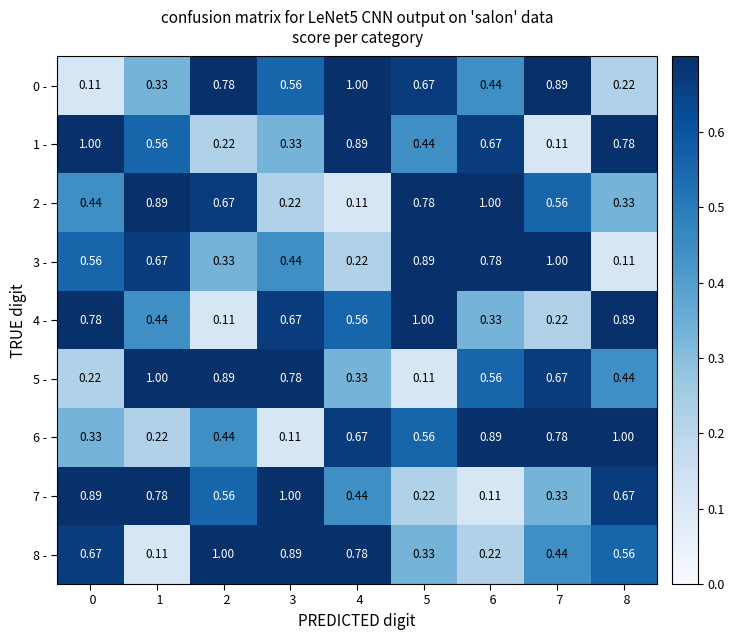

Is the value of 2 - at   7 greater than the value of 0 - at   6?

Yes